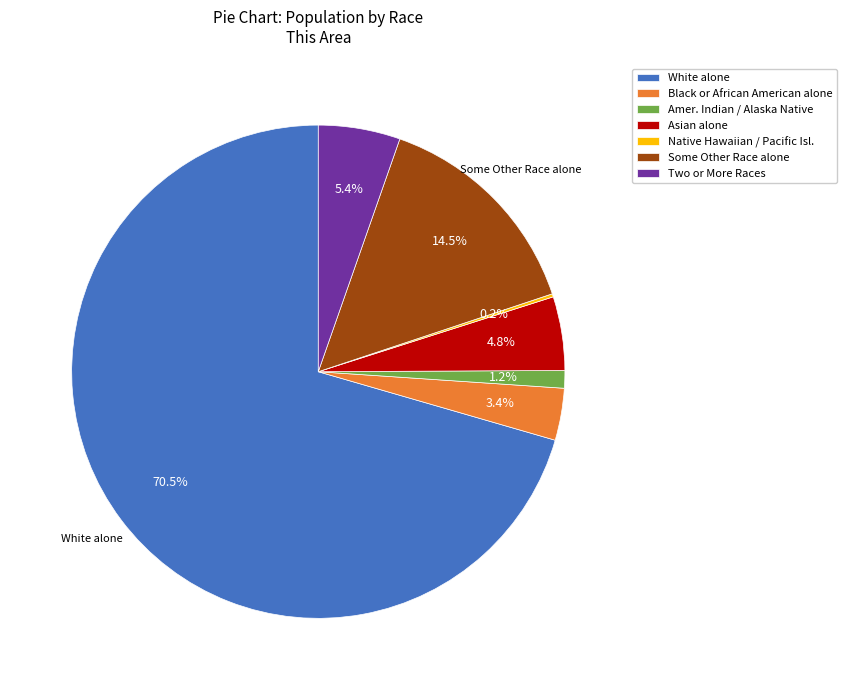

Which category has the biggest portion of the pie?

White alone